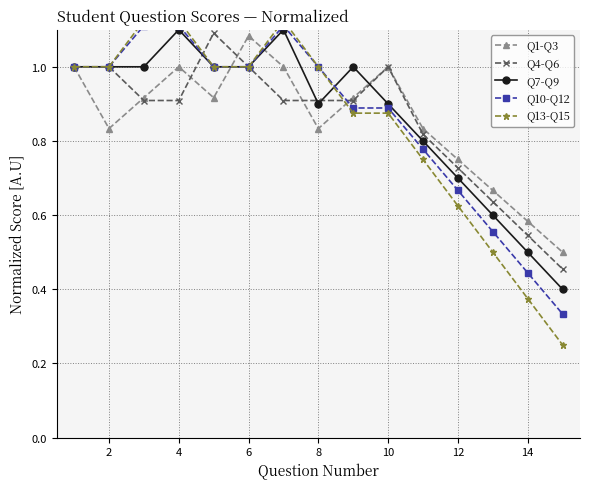

Rank the series by their maximum value, from highest to lowest.

Q13-Q15, Q10-Q12, Q7-Q9, Q4-Q6, Q1-Q3